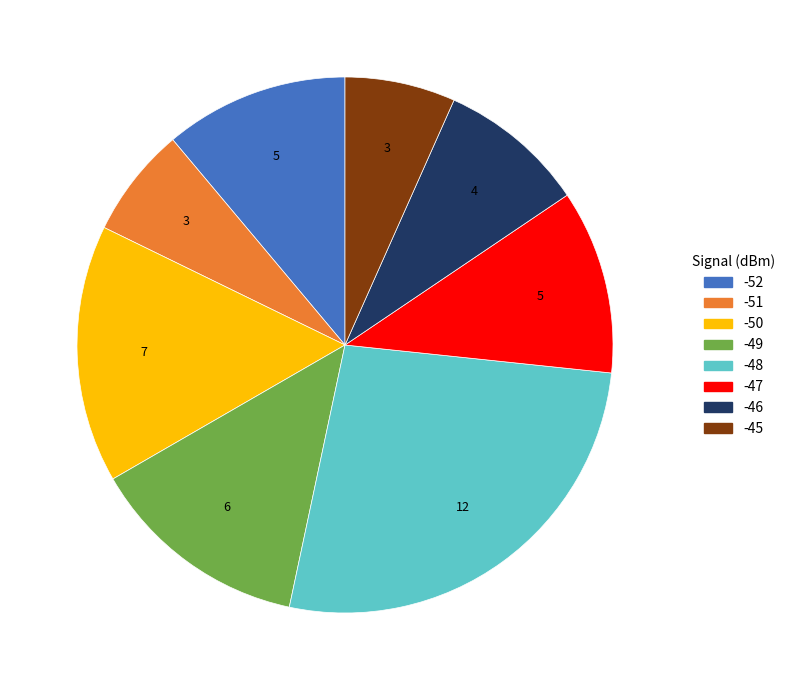

Which category has the biggest portion of the pie?

-48